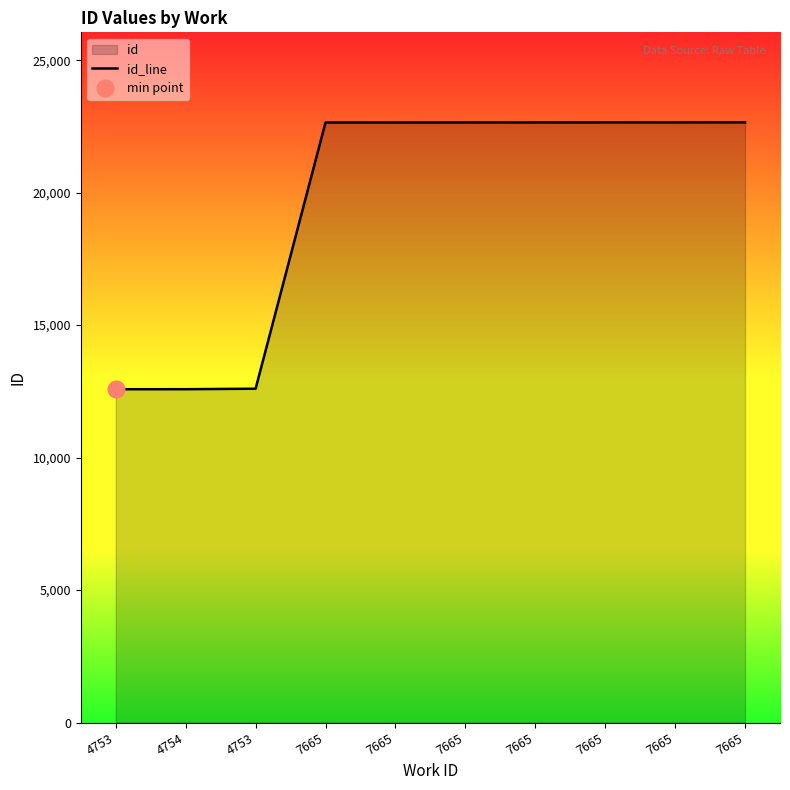

The chart shows a value of 17095 at 4753. True or false?

False